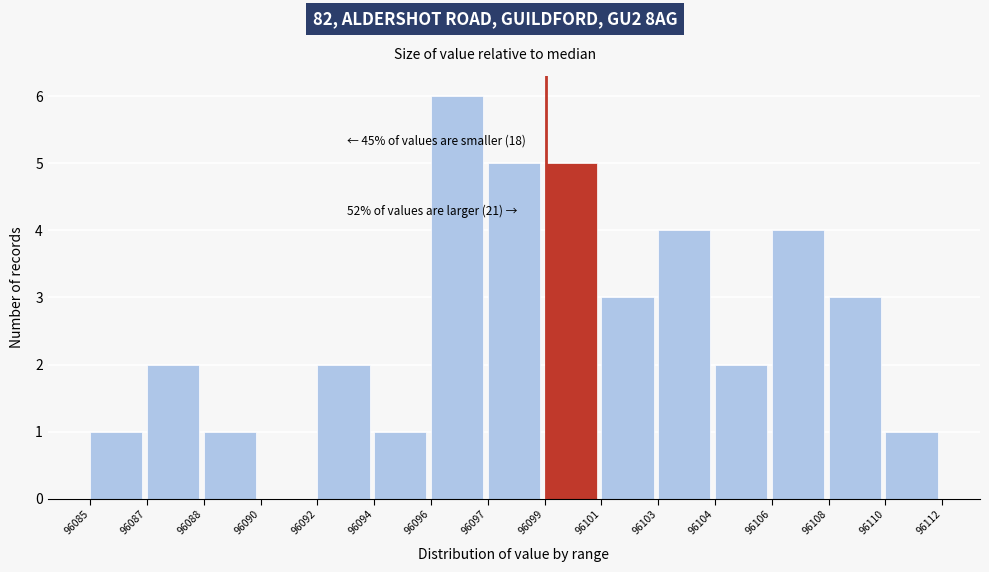

Reading left to right, extract all data points from this chart.

96085=1	96087=2	96088=1	96090=0	96092=2	96094=1	96096=6	96097=5	96099=5	96101=3	96103=4	96104=2	96106=4	96108=3	96110=1